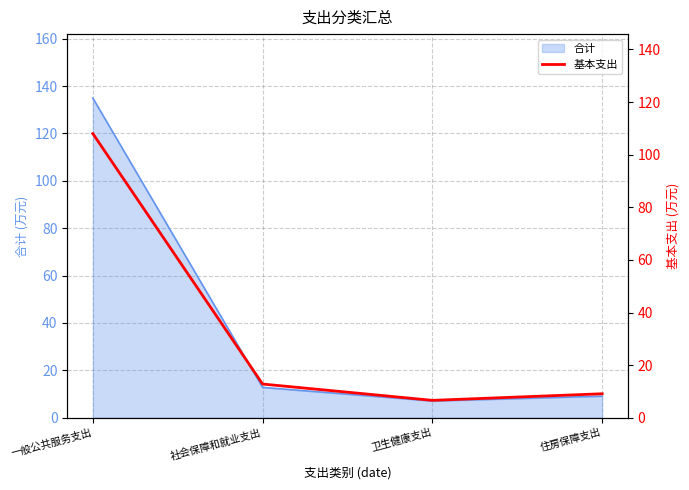

Is it true that 合计 equals 189.7 at 一般公共服务支出?

False